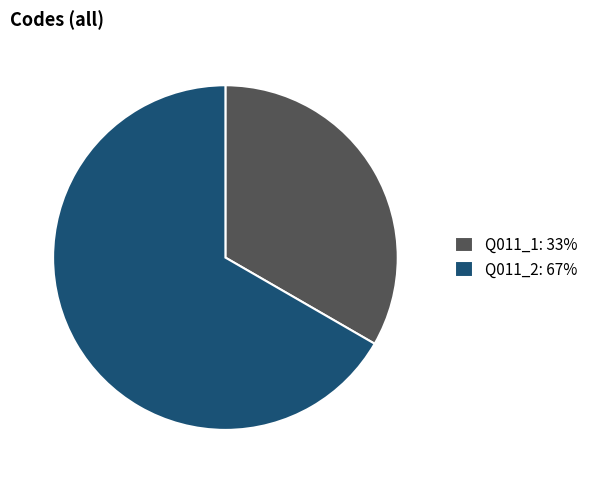

Is it true that Q011_2: 67% is 78% of the pie?

False